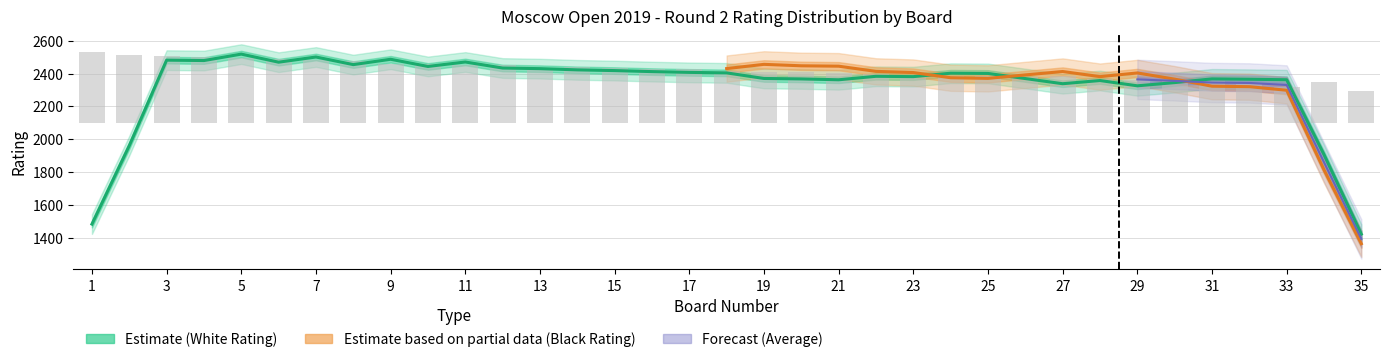

At which label does Board first exceed 18?

19